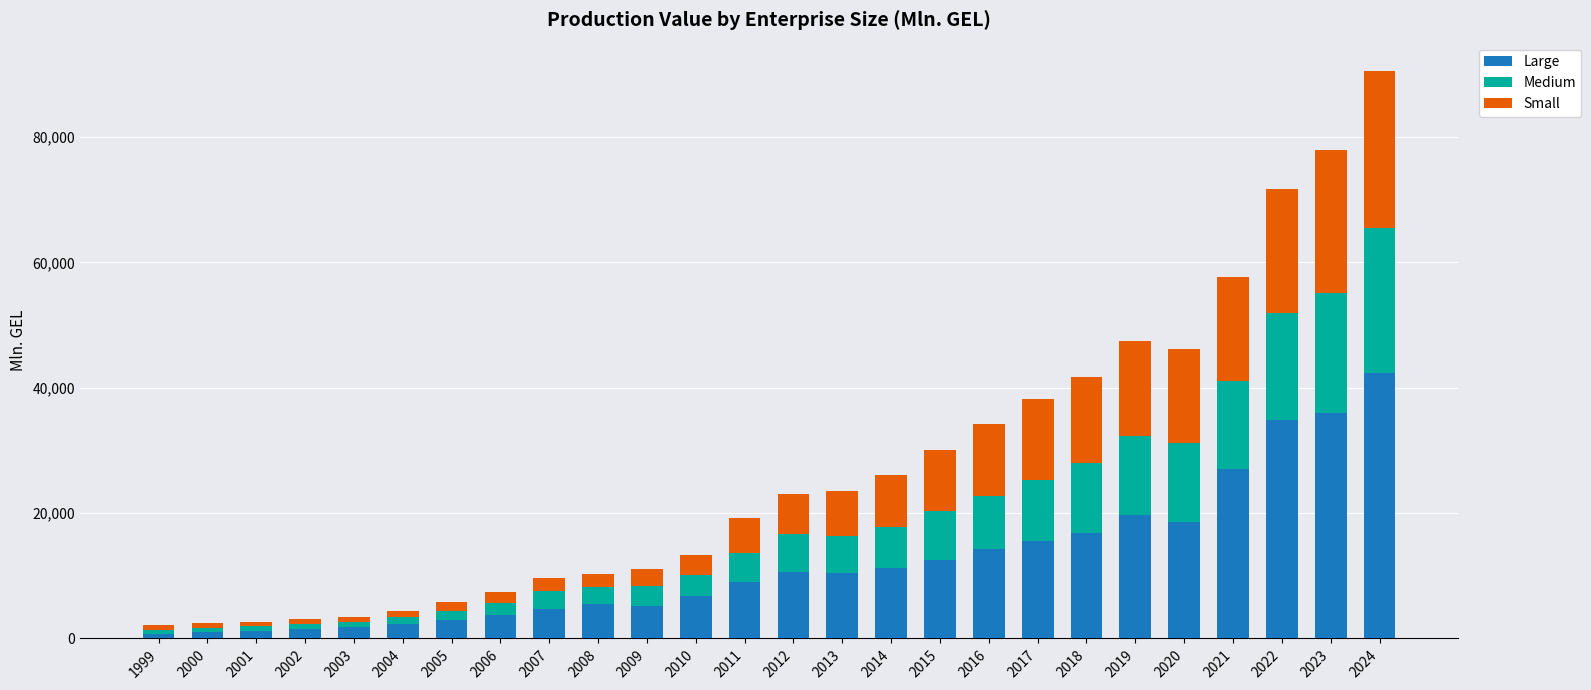

What is the sum of the Large values at 2014 and 2023?

47105.0